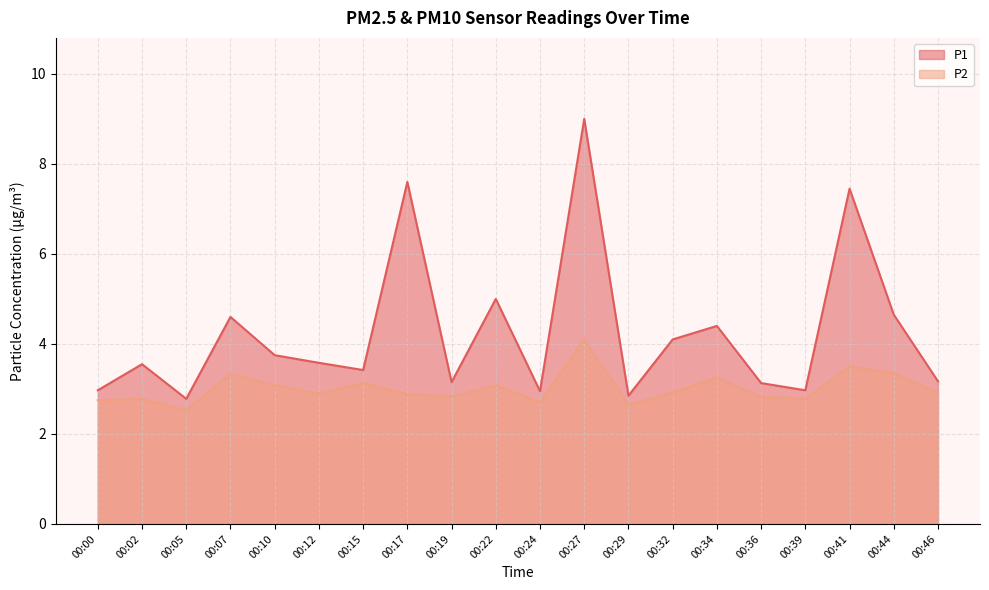

True or false: P2 has more than 0 interior local peaks.

True